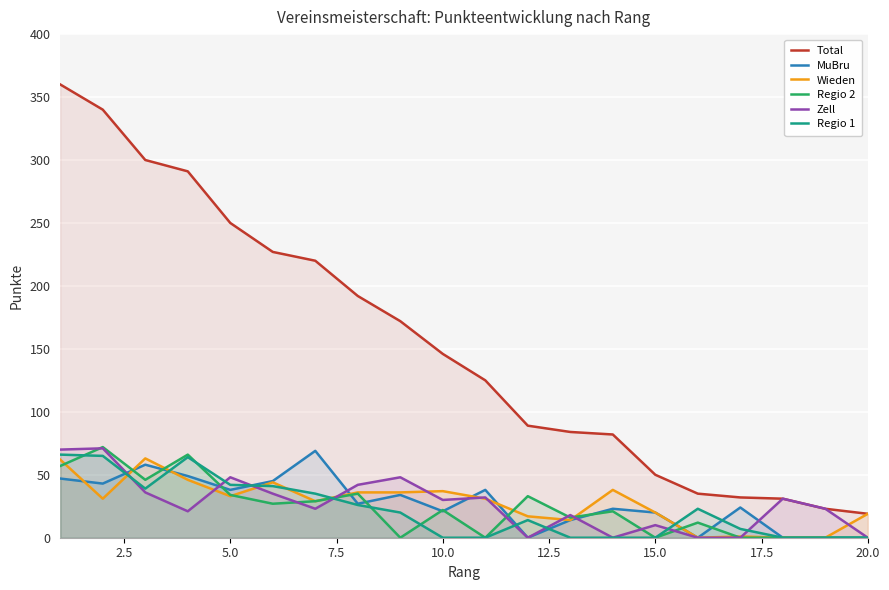

Is it true that Regio 2 equals 0 at 20.0?

True